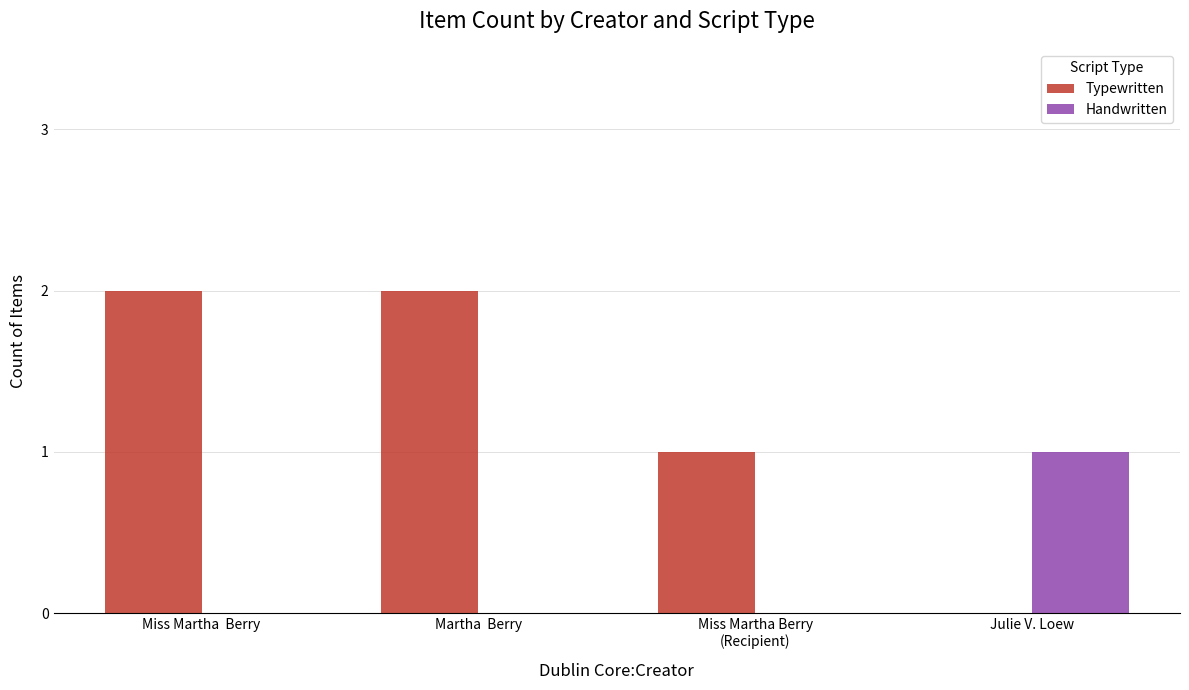

Reading left to right, what are all the values shown in this chart?

Typewritten: 2	2	1	0
Handwritten: 0	0	0	1